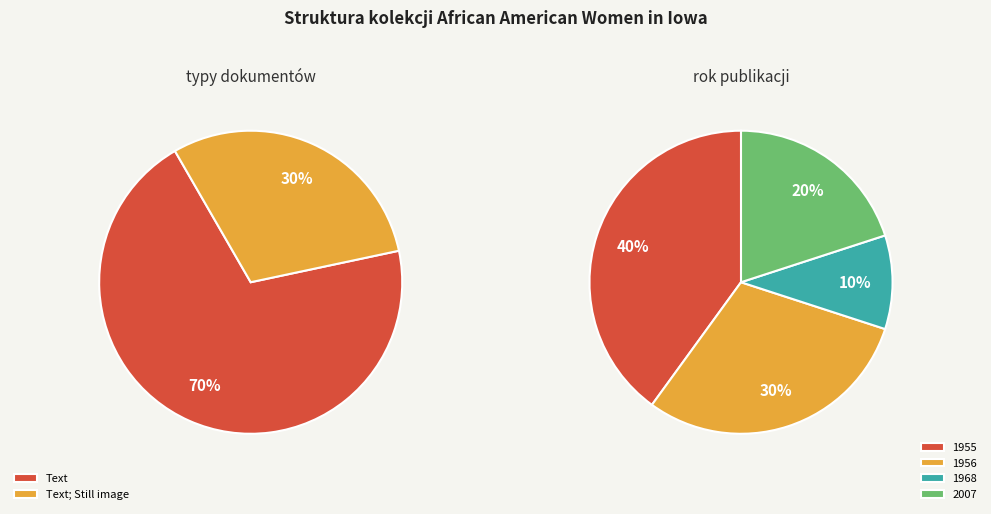

True or false: Dora Lee Martin 17-year-old accounts for 1% of the total.

False